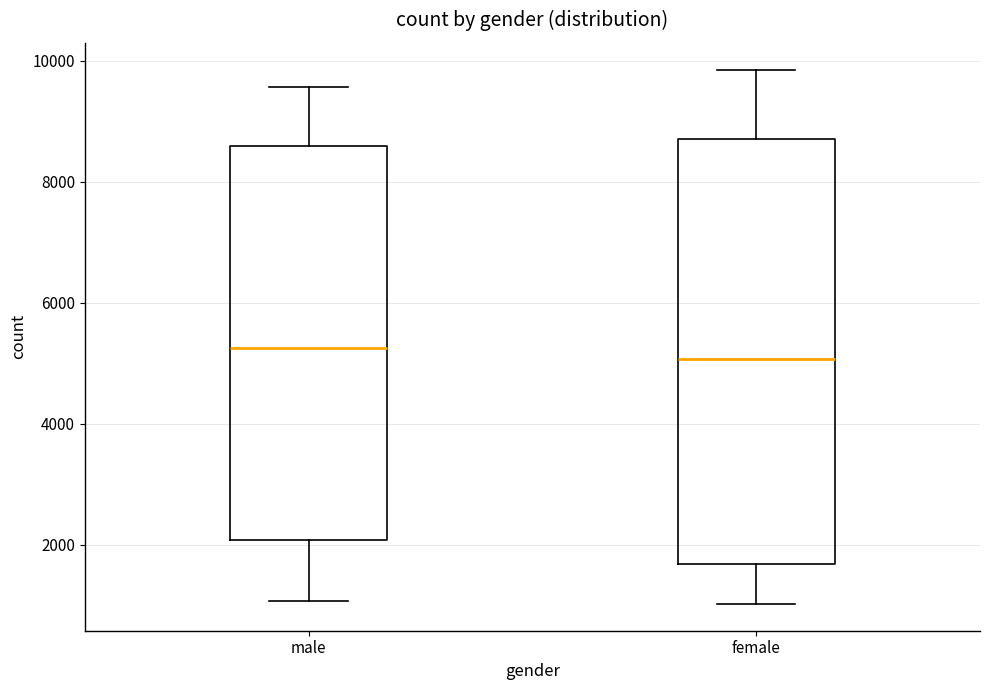

Reading left to right, read every box against the y-axis: the position of its median line, the range the box covers, and the ends of its whiskers. The values are not printed on the chart, so give them approximately, as read against the axis.

male: median 5200, box 2000 to 8600, whiskers 1000 to 9600
female: median 5000, box 1600 to 8800, whiskers 1000 to 9800